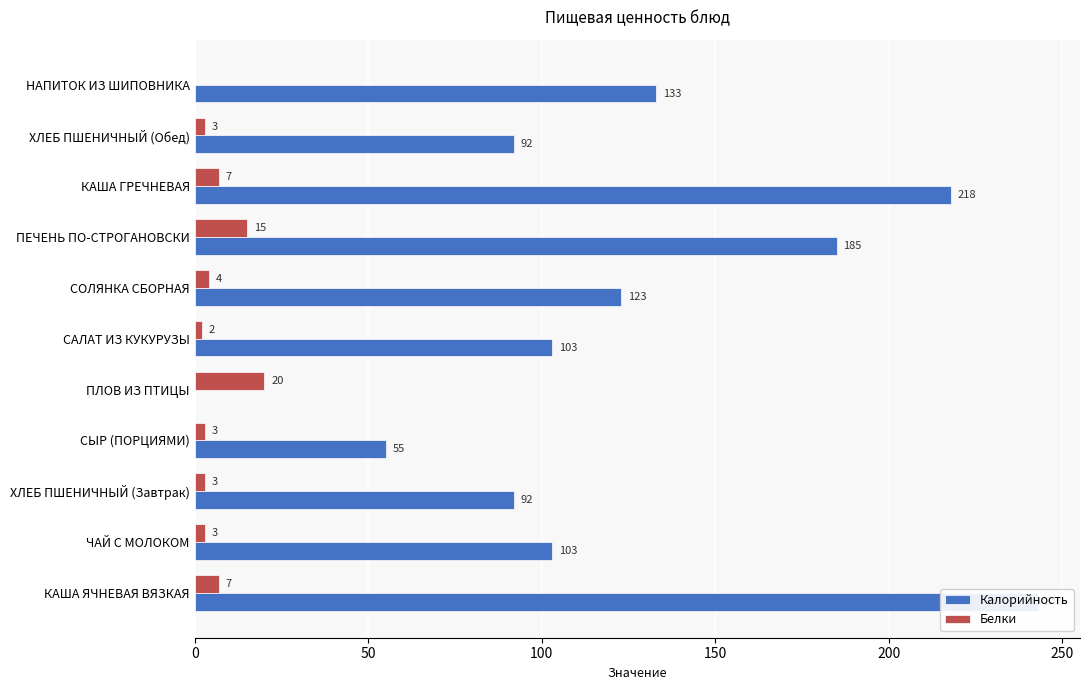

What is the difference between the maximum and minimum values in the Калорийность series?

243